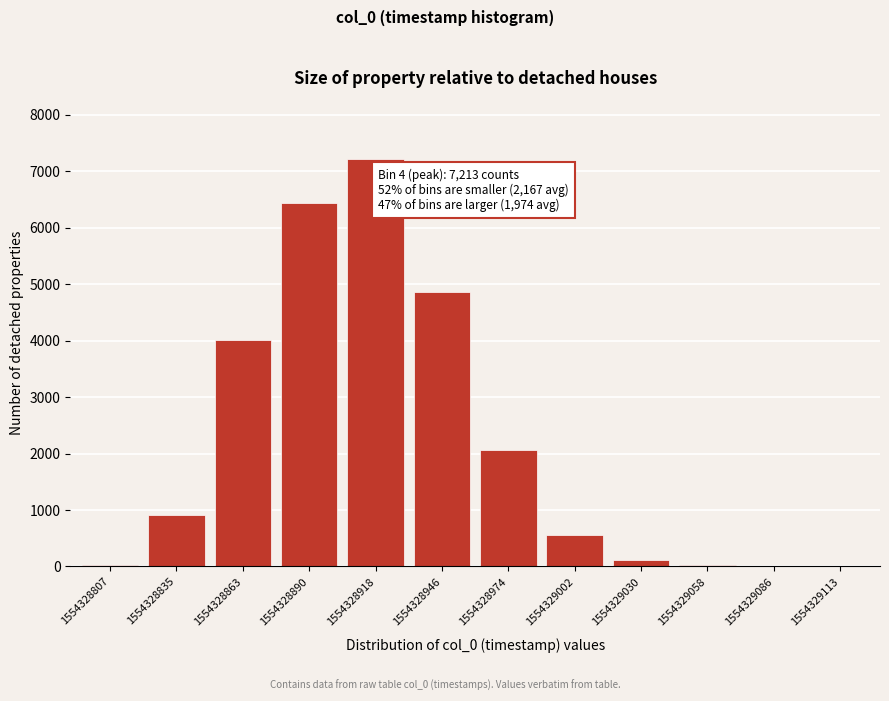

At which label is the value closest to 3606?

1554328863